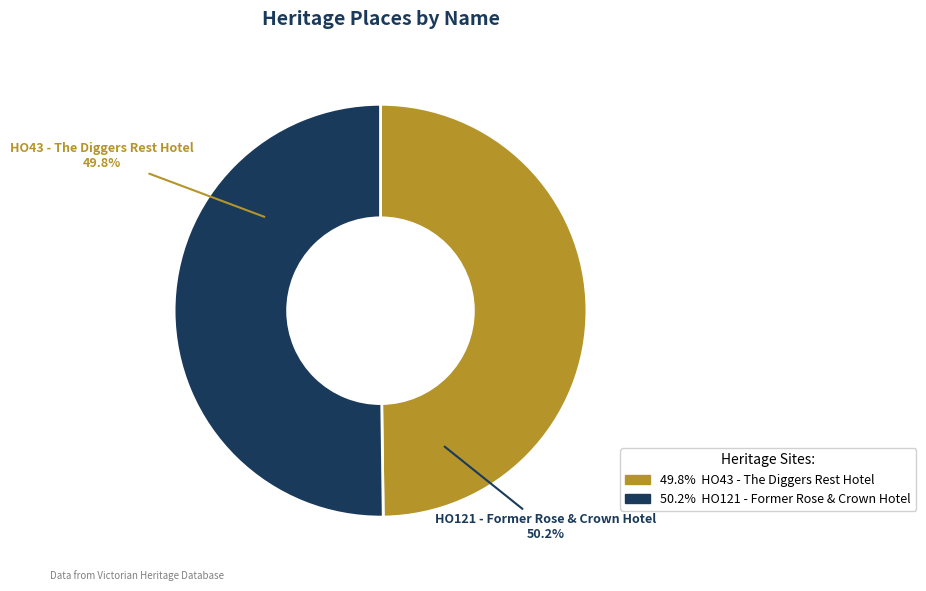

What percentage is the HO121 - Former Rose & Crown Hotel slice, to the nearest percent?

50%